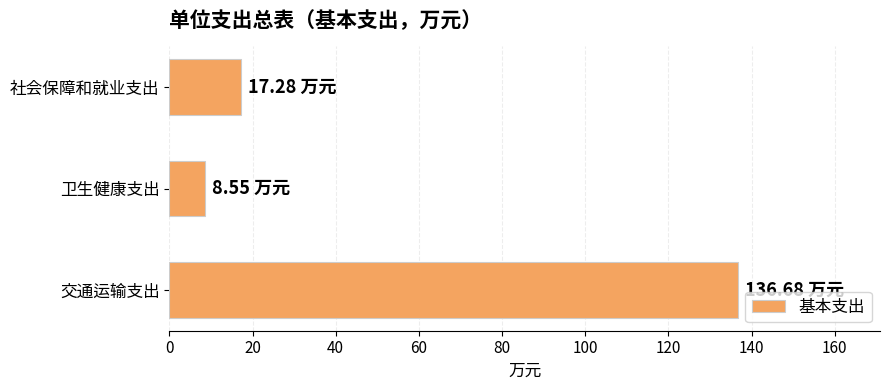

List the labels in order of value, smallest first.

卫生健康支出, 社会保障和就业支出, 交通运输支出